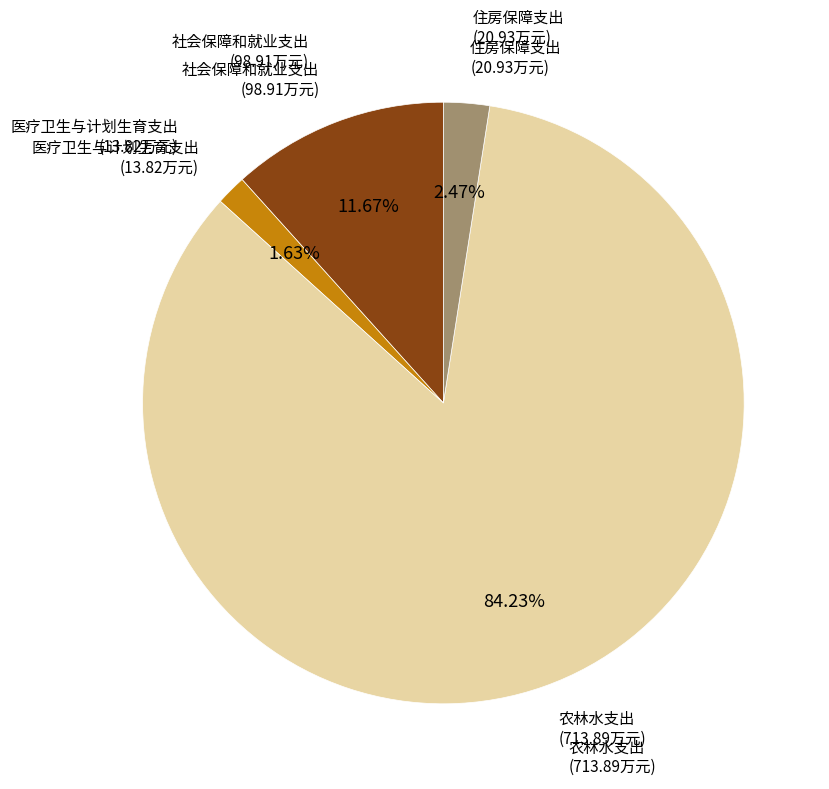

Does any single category account for the majority?

Yes